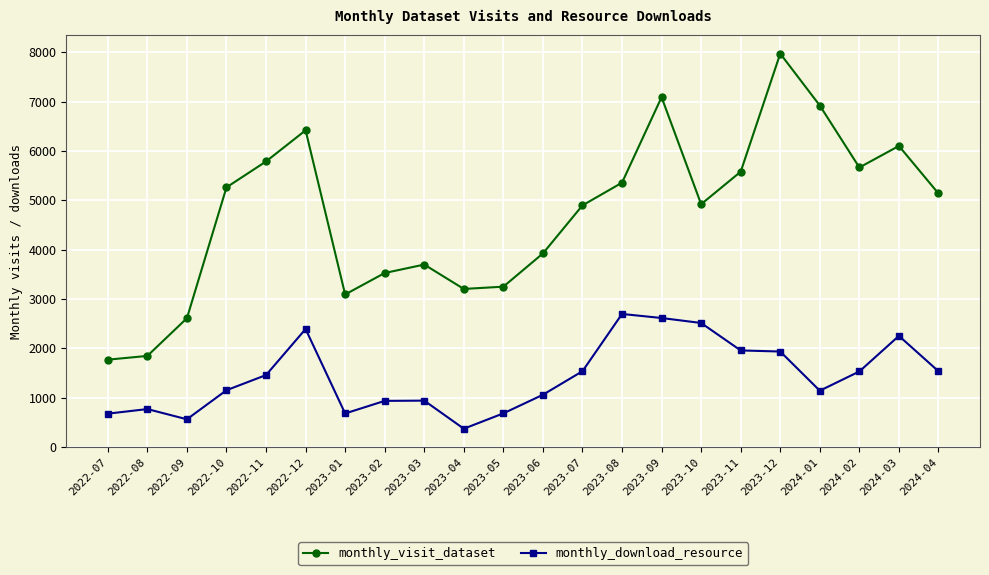

Is the value of monthly_visit_dataset at 2023-06 greater than the value of monthly_download_resource at 2022-07?

Yes